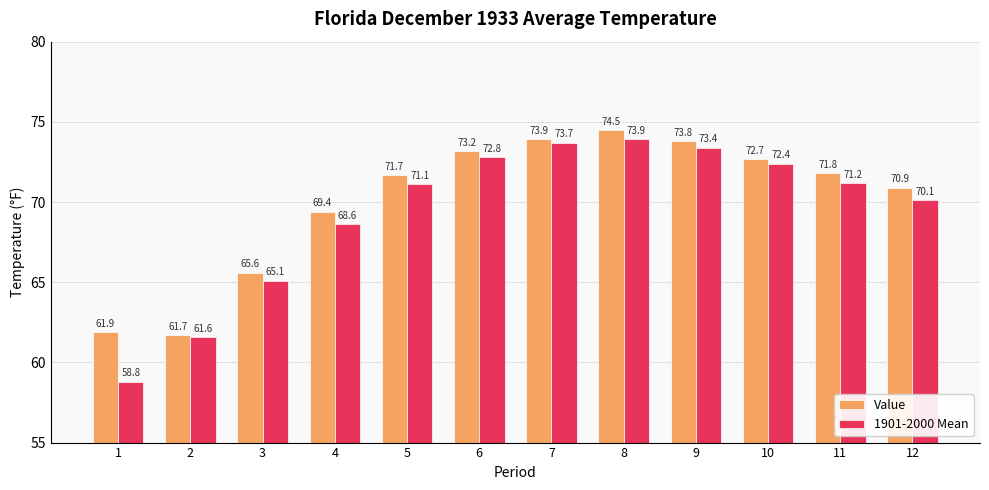

What is the minimum value for Value?

61.7